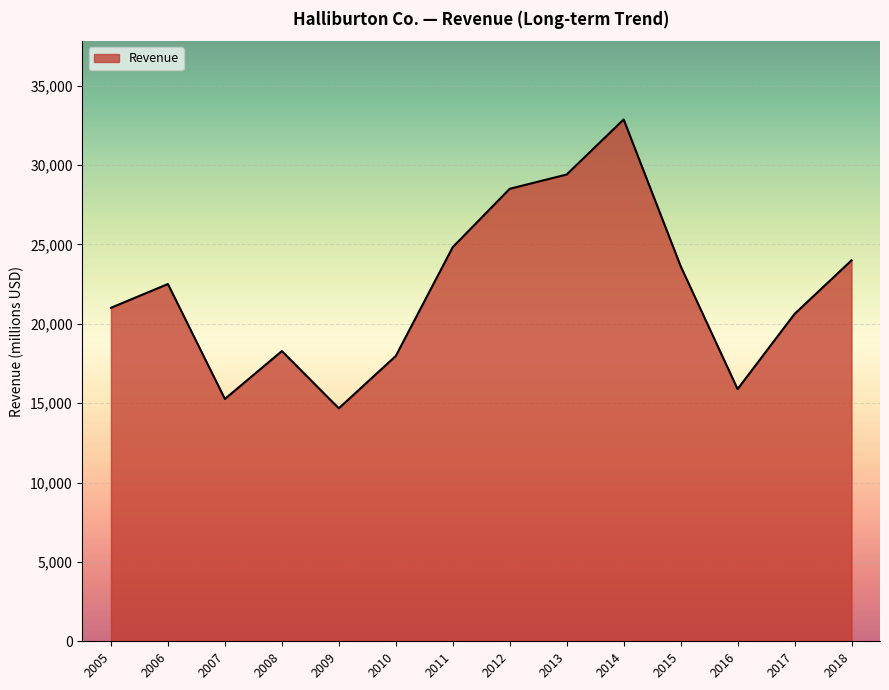

Reading left to right, list all the values displayed in this chart.

21007	22504	15264	18279	14675	17973	24829	28503	29402	32870	23633	15887	20620	23995